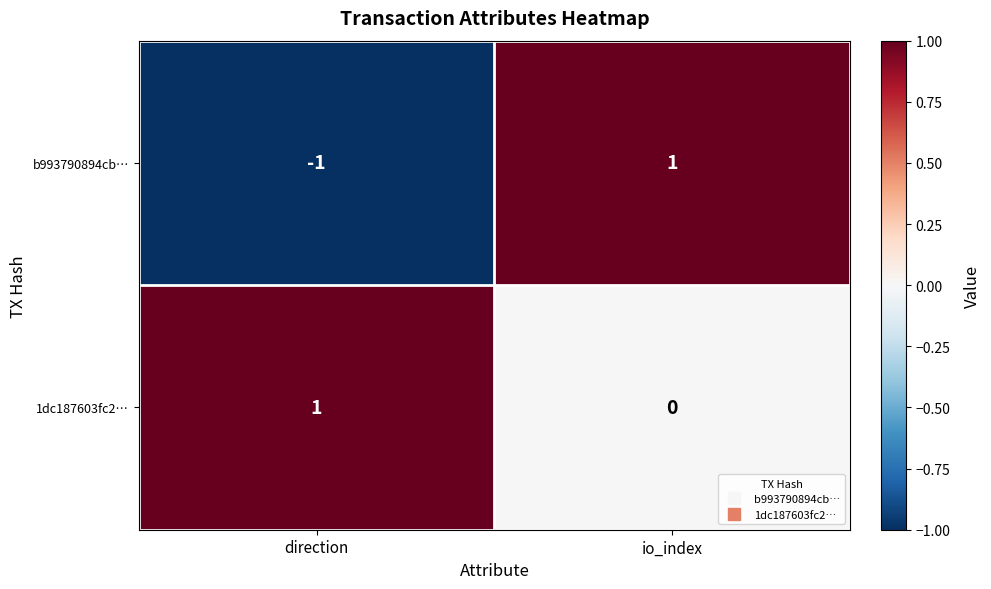

At which category does the chart reach its minimum across all series?

direction